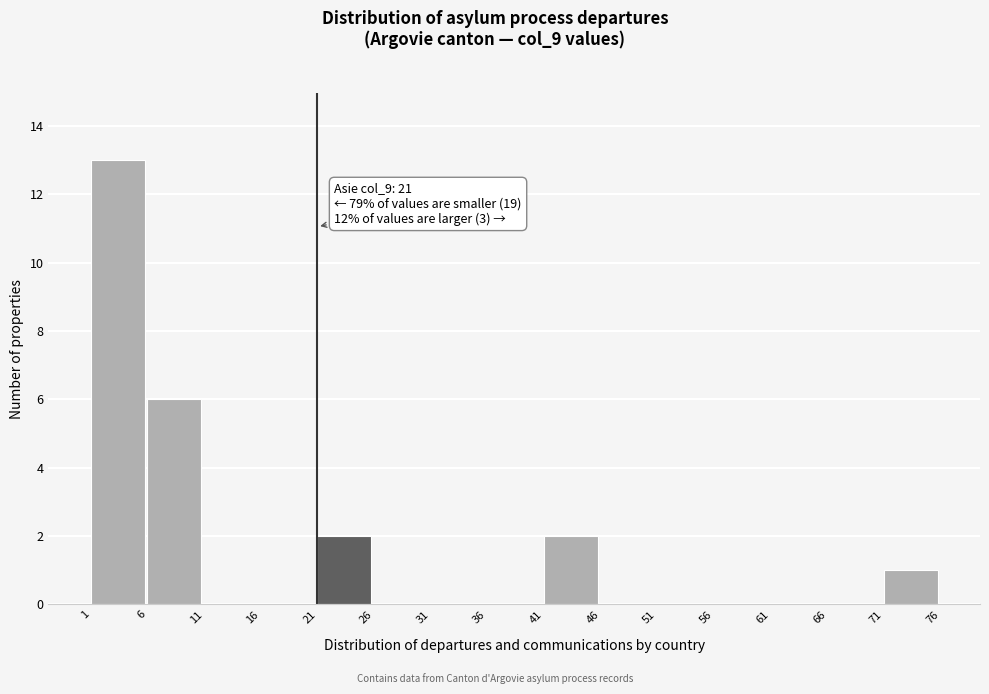

Which range on the x-axis has the tallest bar?

1 to 6